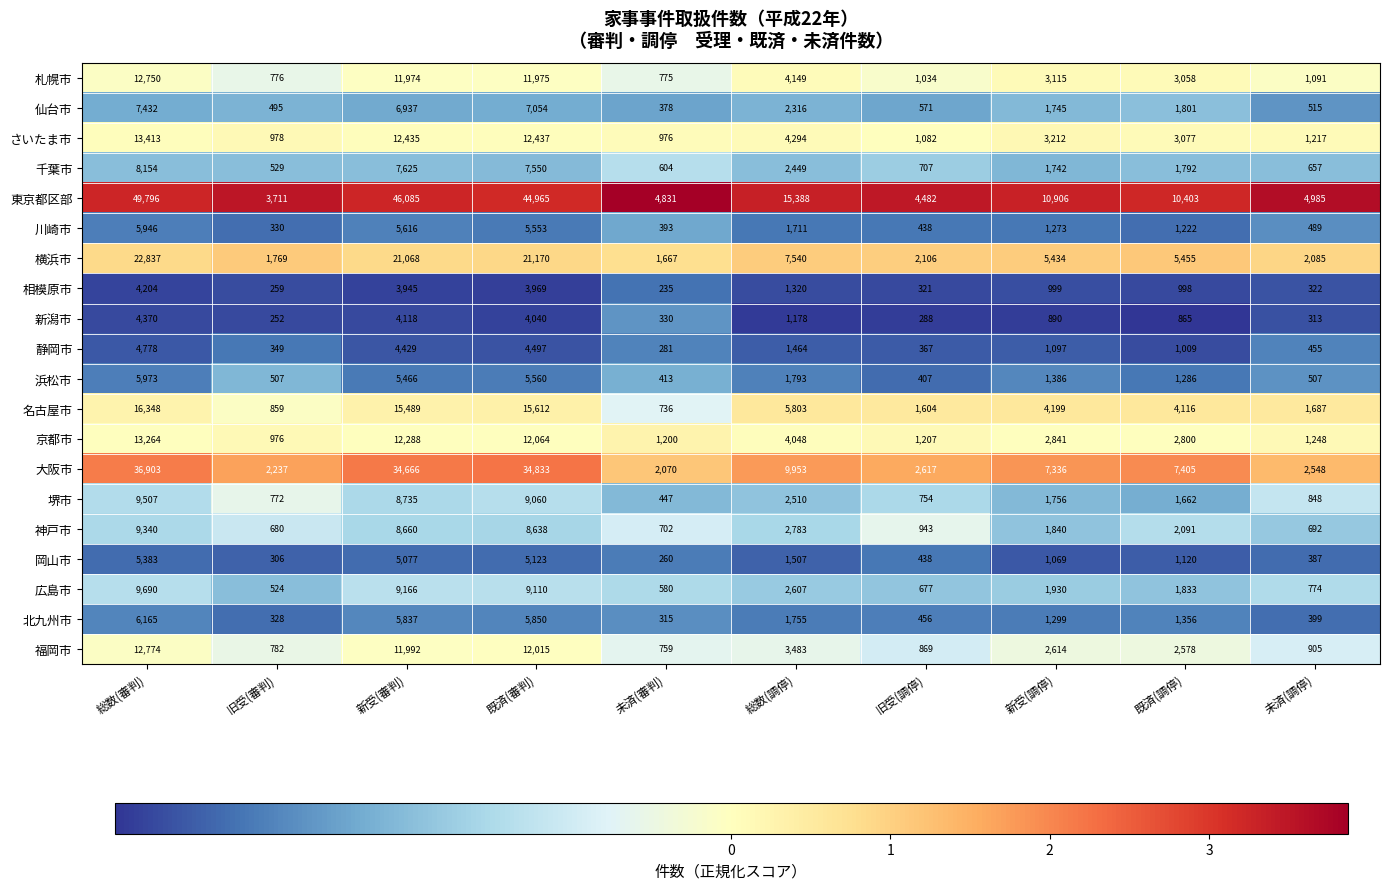

What is the sum of all 東京都区部 values?

195552